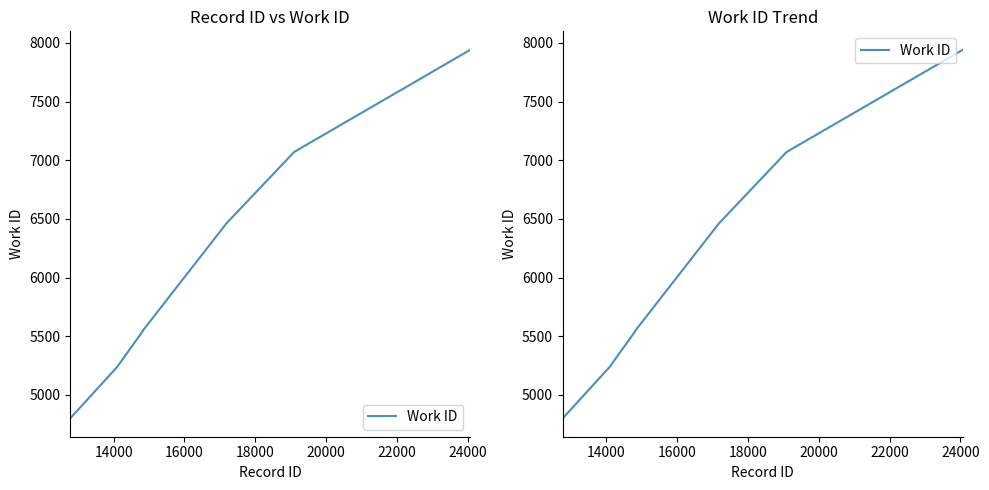

Reading left to right, what are all the values shown in this chart?

4801	5237	5538	5550	5550	6462	7070	7940	7941	7941